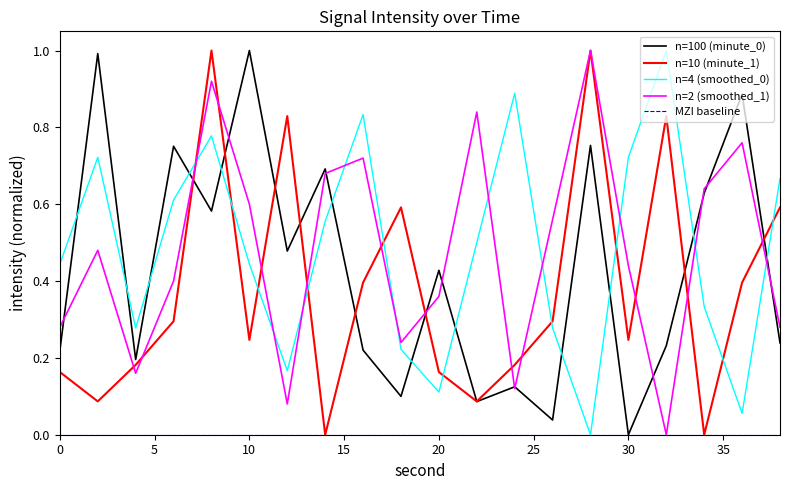

What is the difference between the maximum and second lowest values in the smoothed_1 series?

0.9